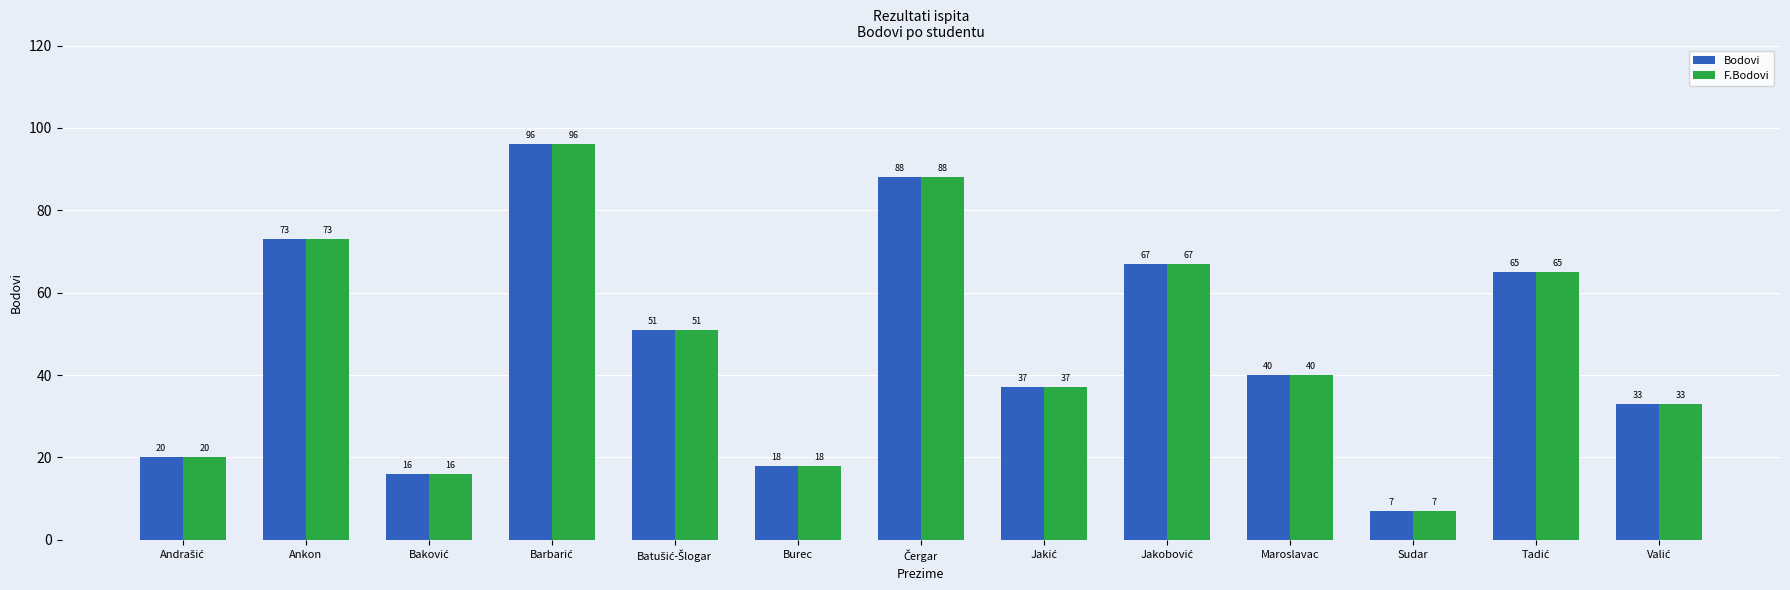

What is the total value across all series at Ankon?

146